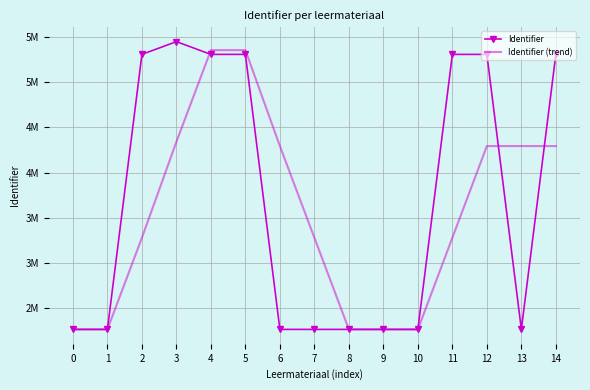

Reading left to right, extract all data points from this chart.

Identifier: 2264543.0	2264544.0	5307013.0	5448269.0	5307014.0	5307015.0	2264551.0	2264553.0	2264555.0	2264557.0	2264559.0	5307018.0	5307019.0	2264561.0	5307023.0
Identifier (trend): 2264543.0	2264543.5	3278700.0	4339942.0	5354098.7	5354099.3	4292860.0	3278706.3	2264553.0	2264555.0	2264557.0	3278711.3	4292865.3	4292866.0	4292867.7